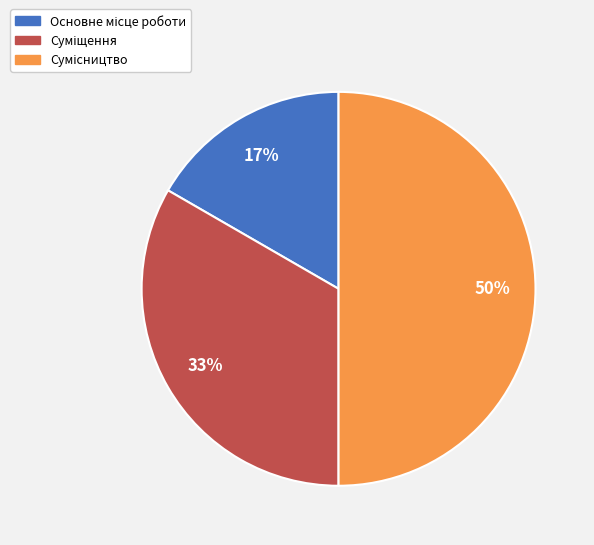

Count the number of slices in the pie.

3